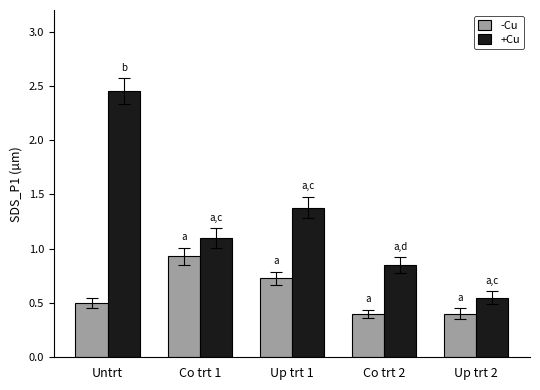

Is it true that +Cu equals 0.7 at Up trt 2?

False